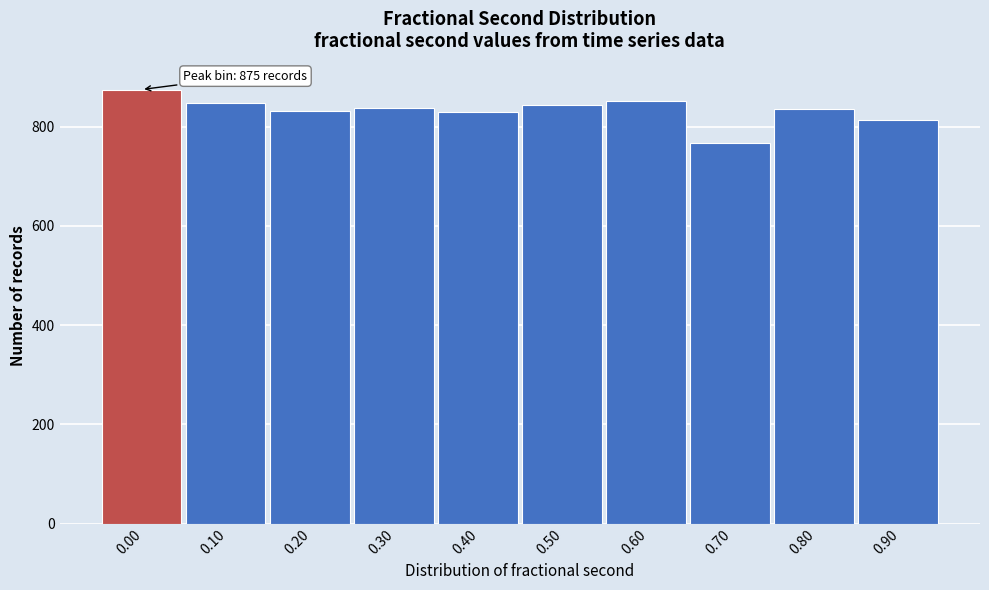

What is the average value?

833